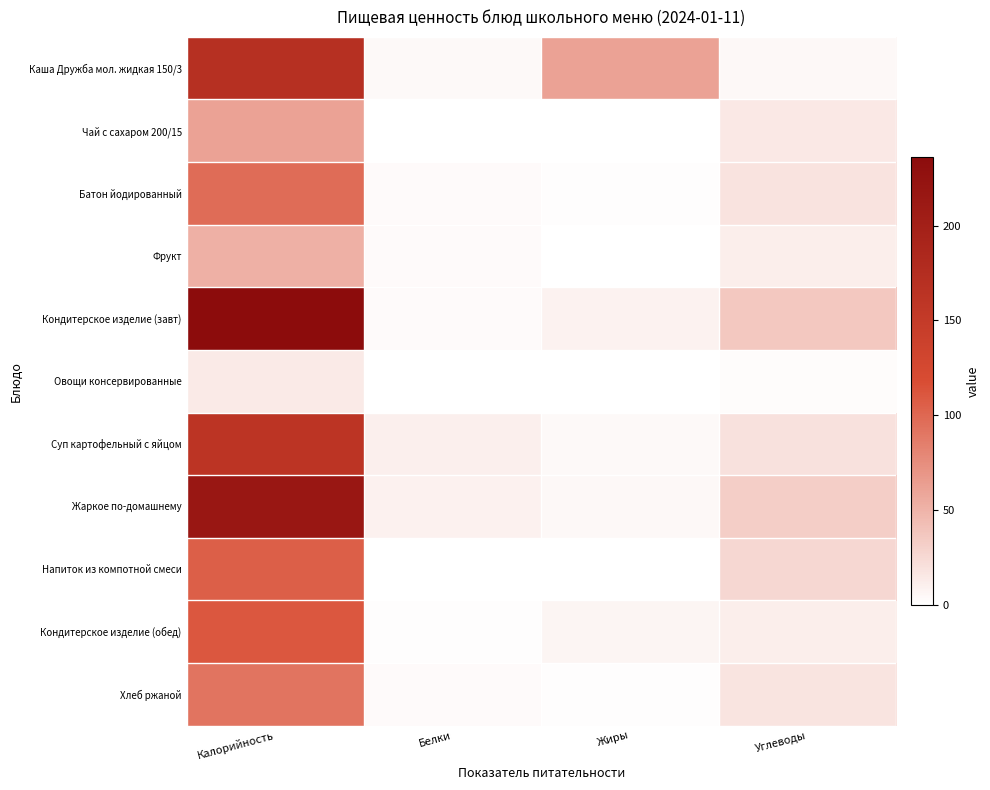

Which has a higher value, Углеводы or Калорийность?

Калорийность